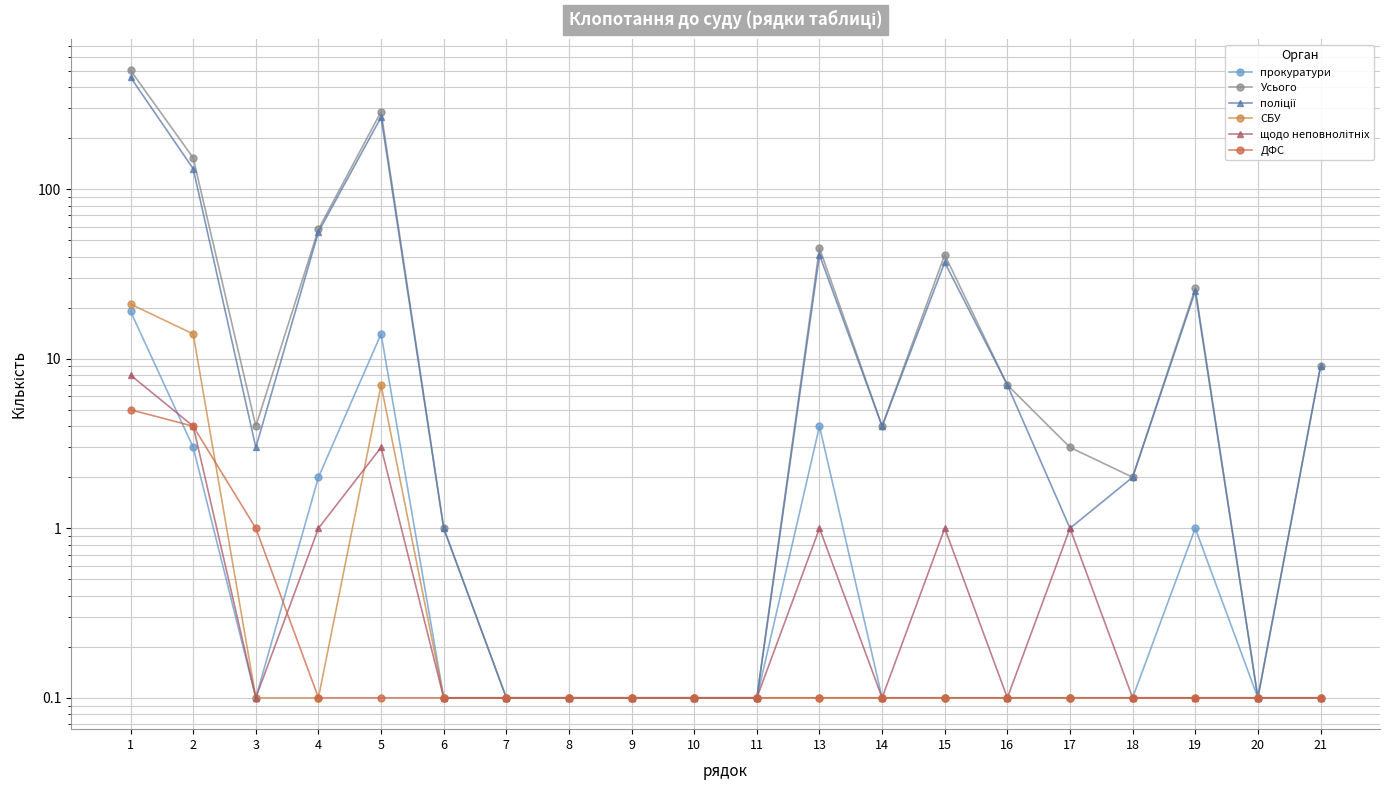

What is the greatest value displayed?

502.0